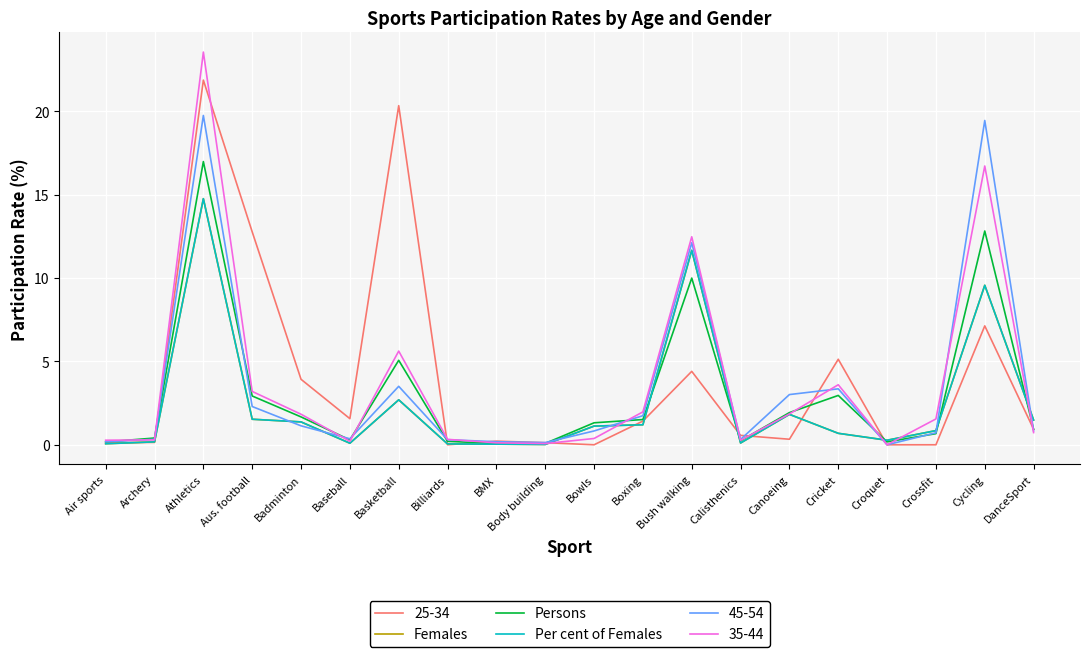

Between which two adjacent categories do Females and Persons first intersect?

Boxing and Bush walking